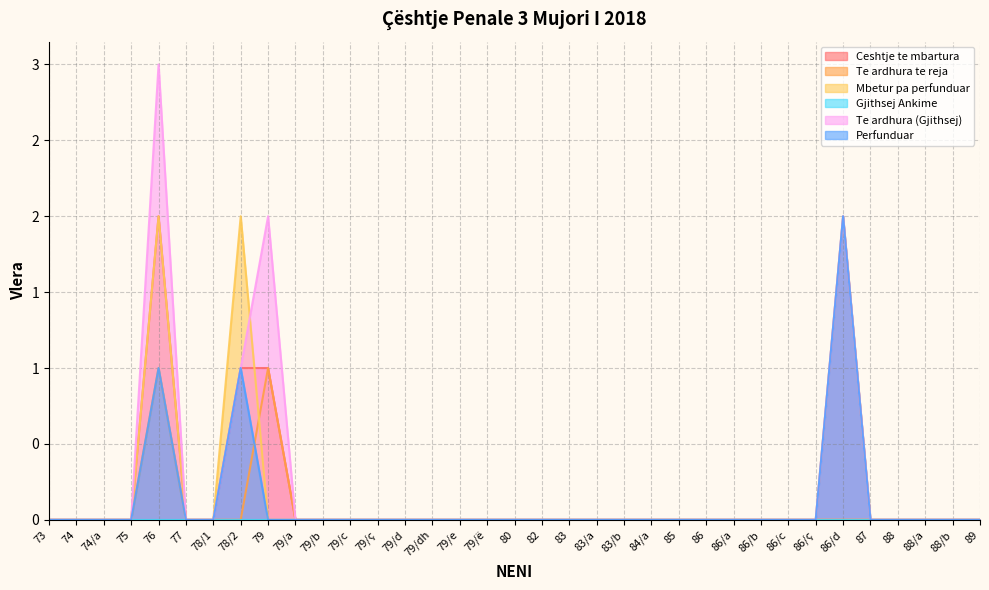

True or false: Ceshtje te mbartura has more than 0 points higher than both neighbors.

True